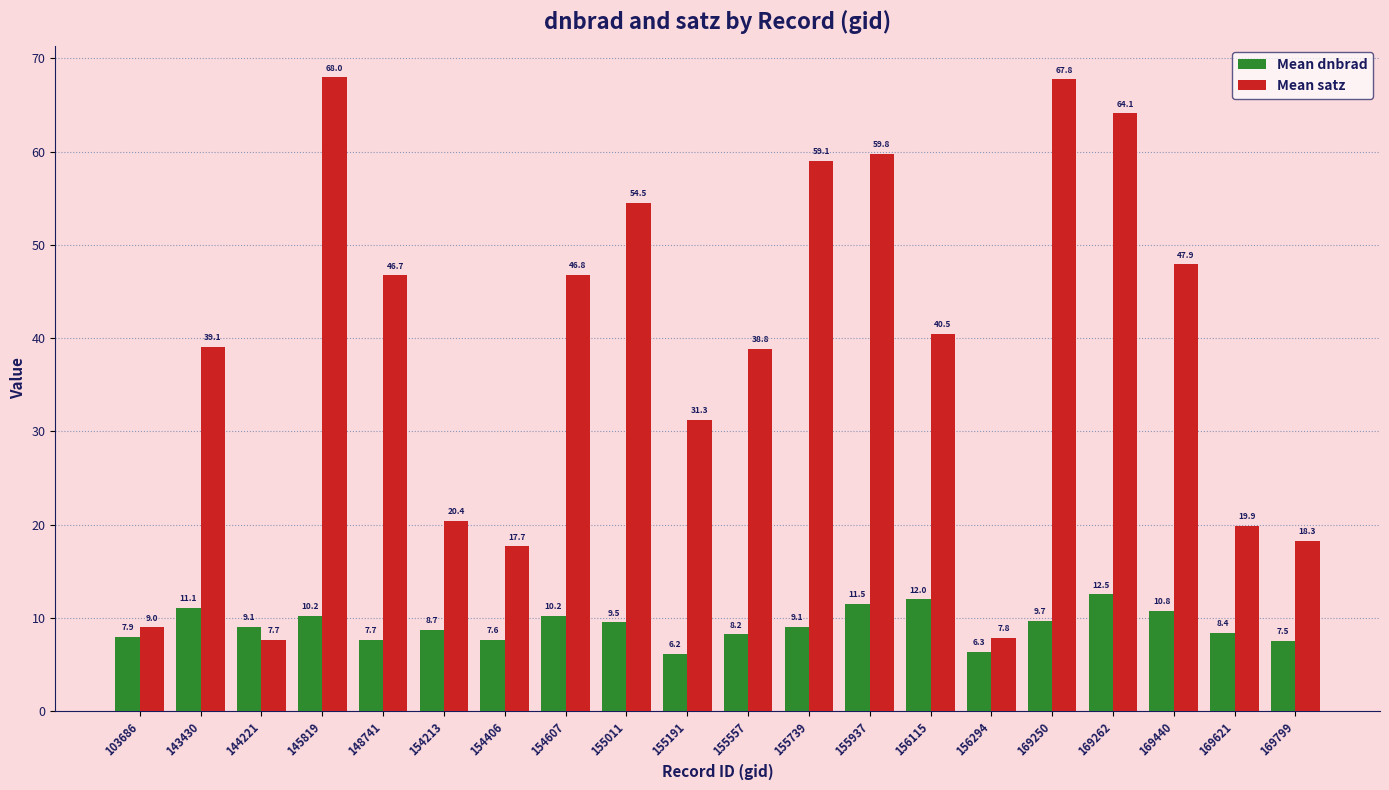

What is the sum of the Mean dnbrad values at 155557 and 155739?

17.3